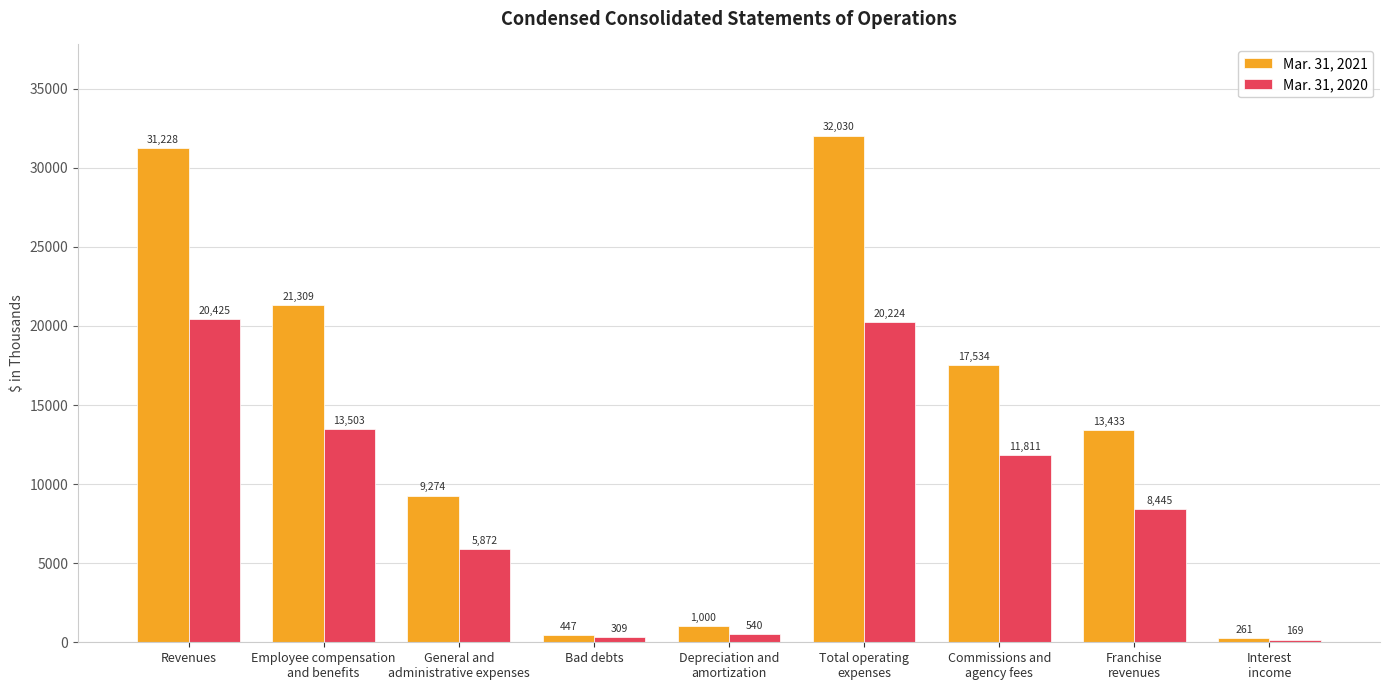

What is the label of the 1st bar from the right?

Interest
income